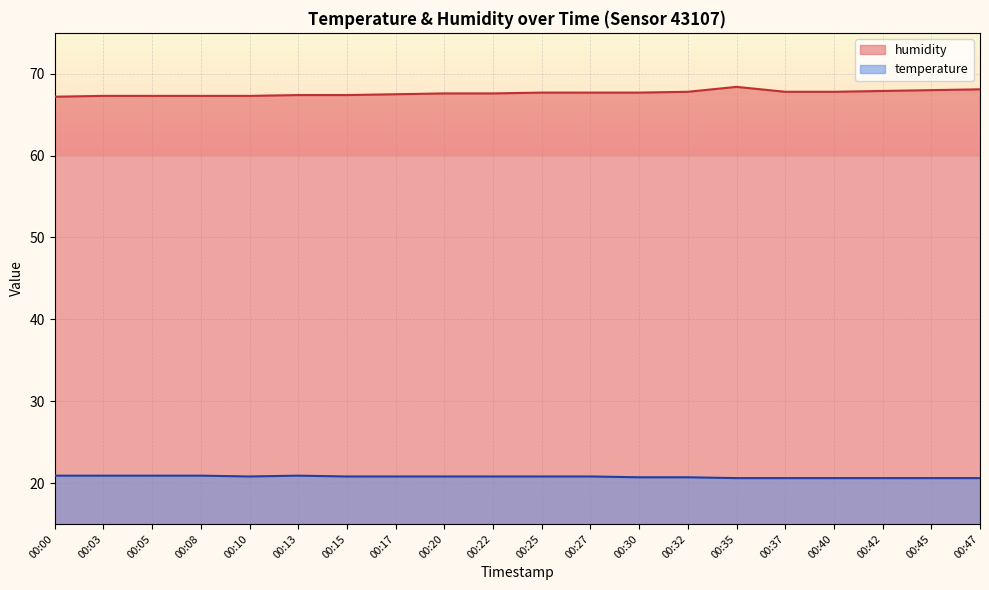

What is the total value across all series at 00:20?

88.4